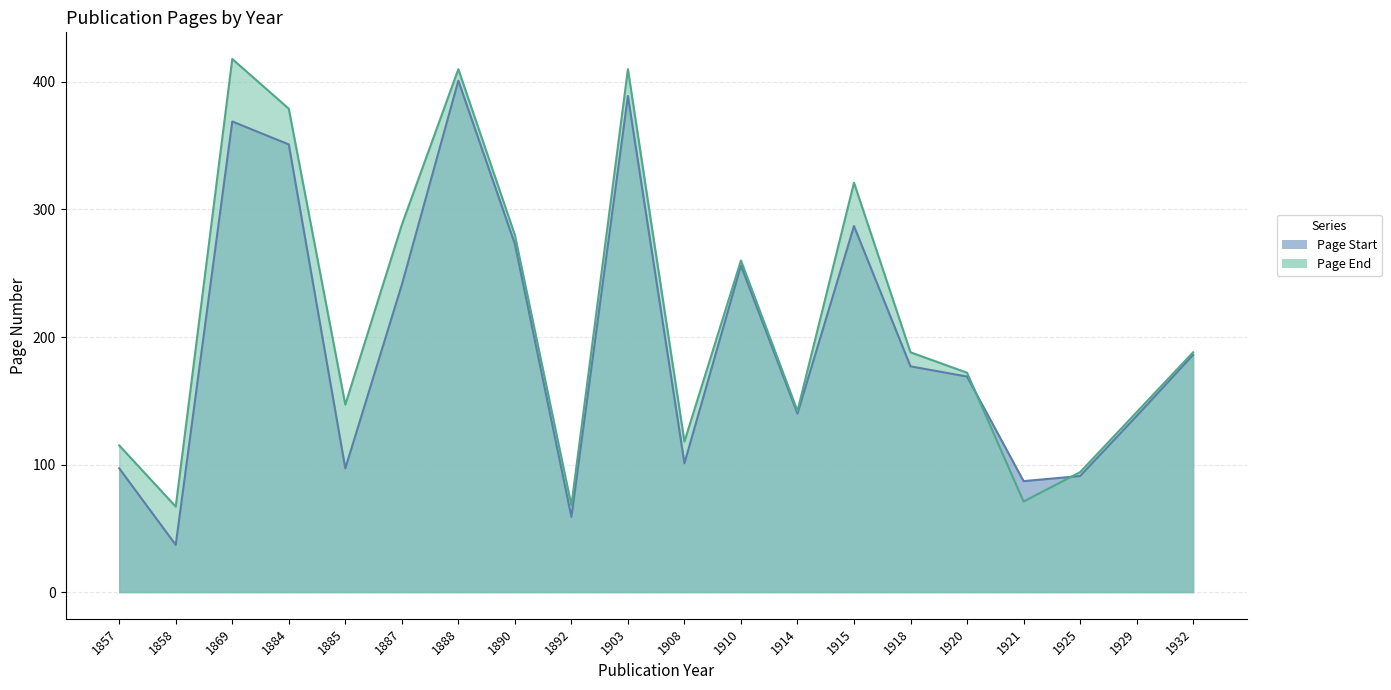

What is the greatest value displayed?

418